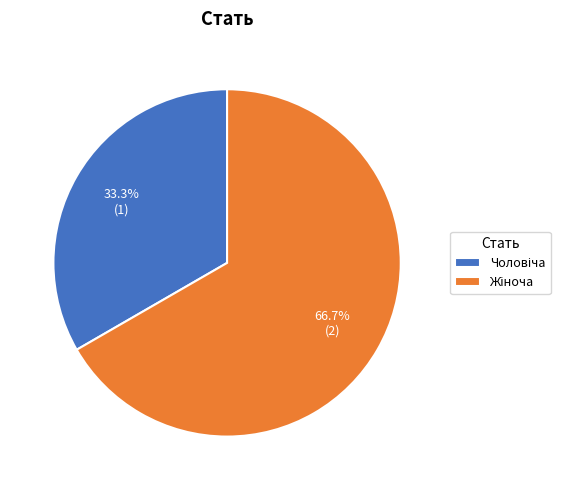

Is there any slice that represents more than half of the pie?

Yes